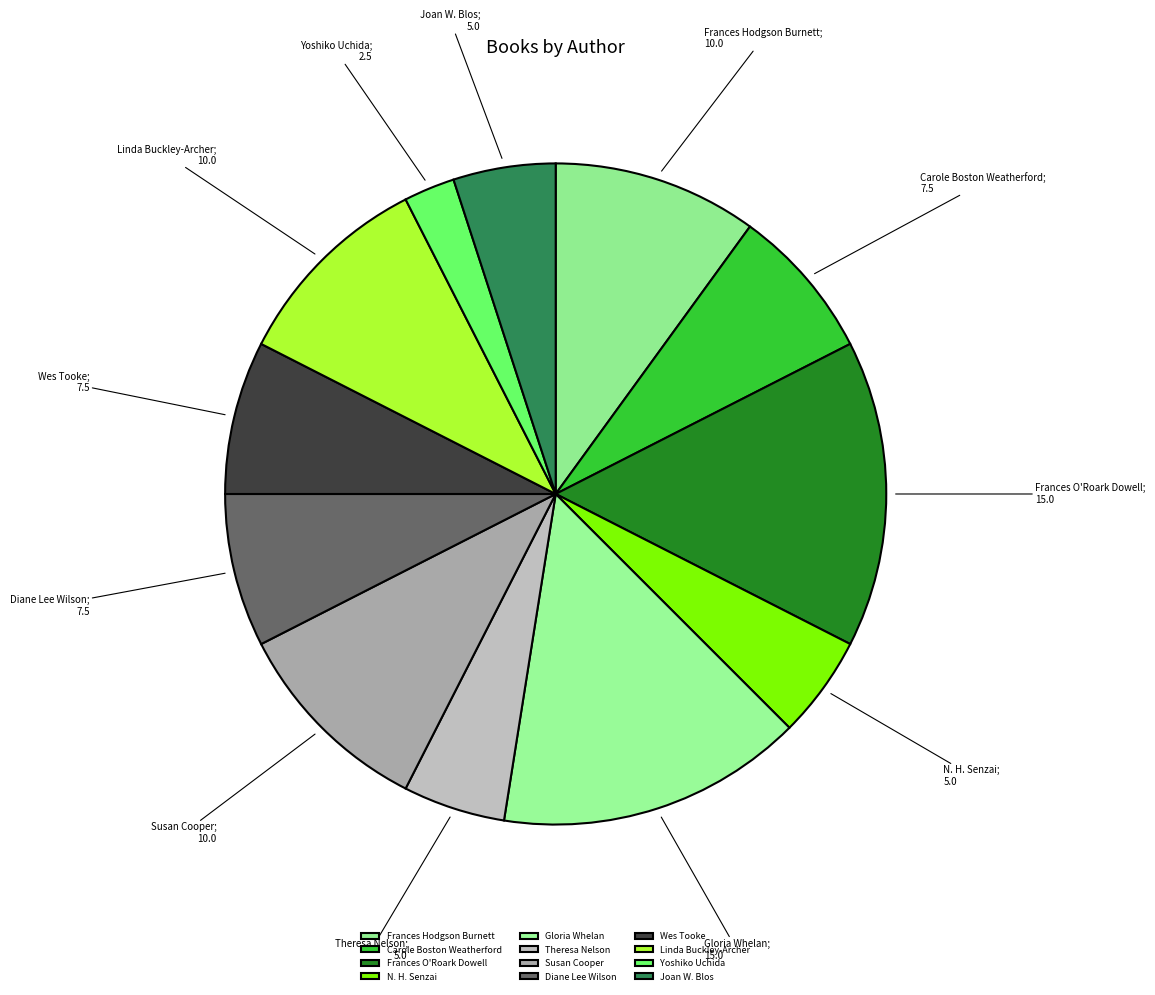

Between Linda Buckley-Archer and Gloria Whelan, which is larger?

Gloria Whelan